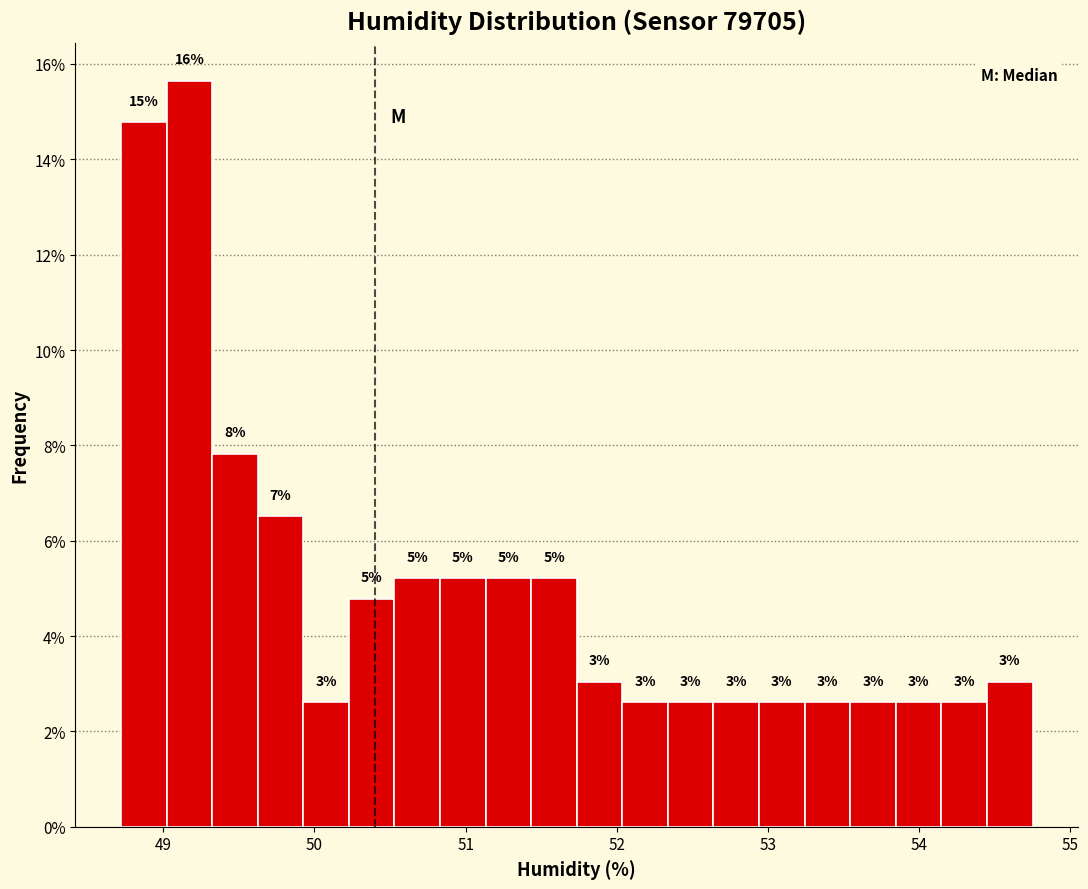

Around what value on the x-axis is the tallest bar? Give the approximate position of its centre, as read against the axis.

49.2